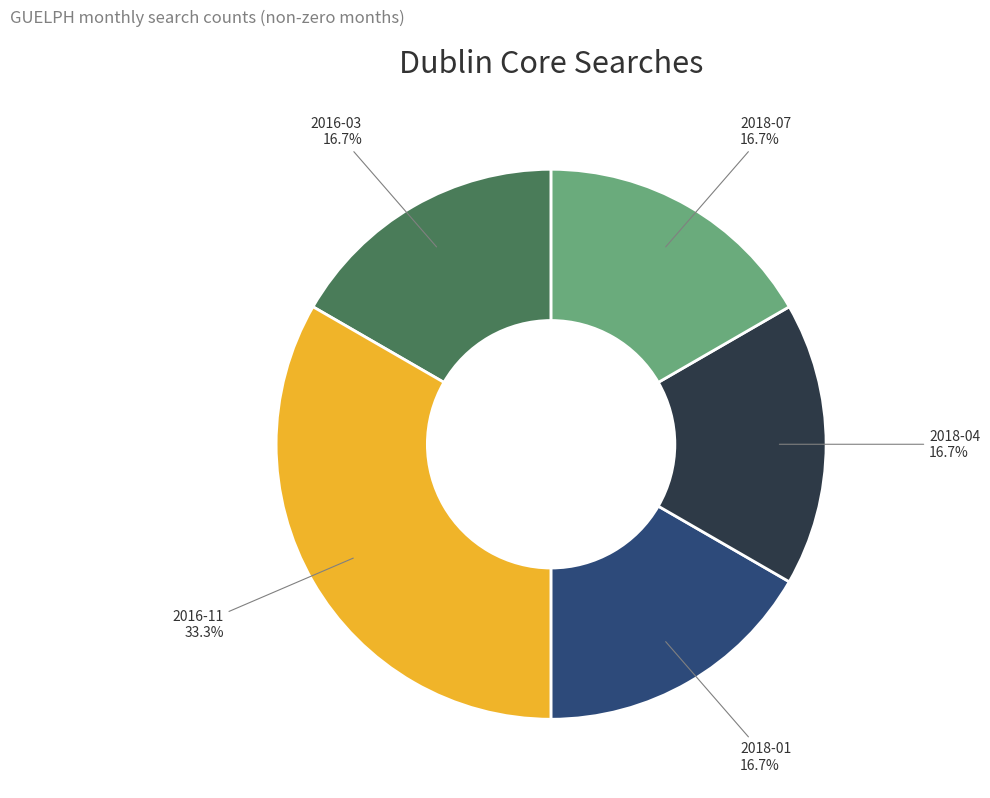

What percentage is the 2018-01 slice, to the nearest percent?

17%